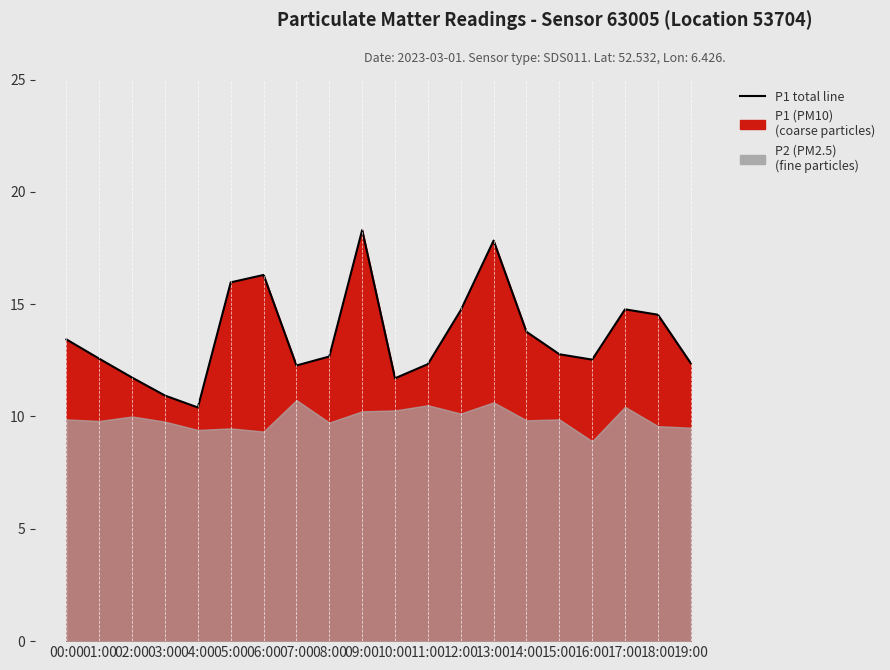

How many lines are shown in the chart?

1